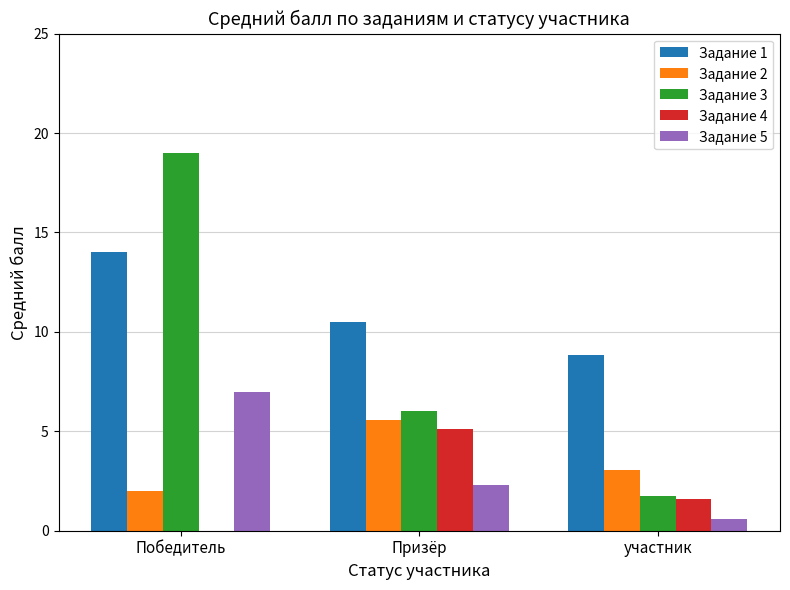

Is it true that Задание 3 equals 32.2 at Победитель?

False